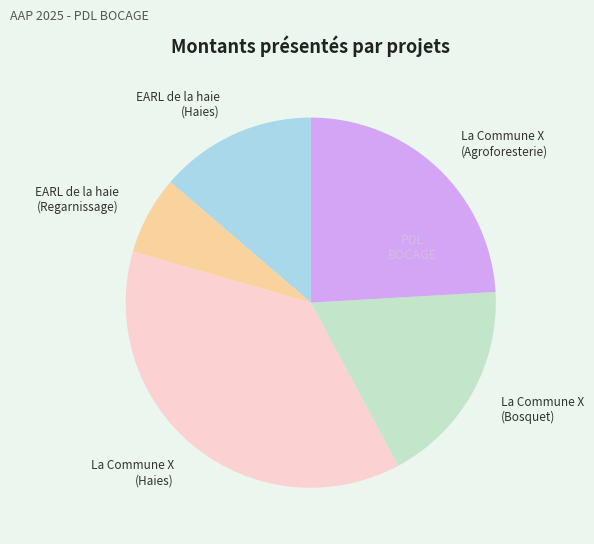

Count the number of slices in the pie.

5